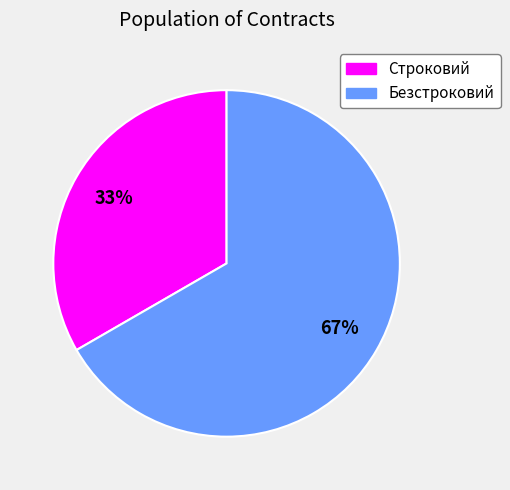

Does Безстроковий account for over 50% of the chart?

Yes